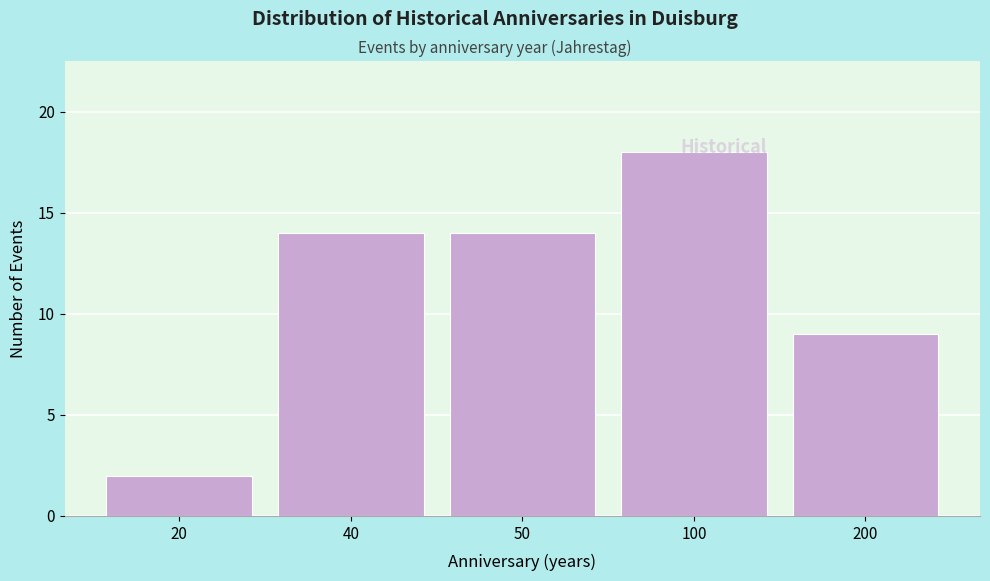

What is the average value?

11